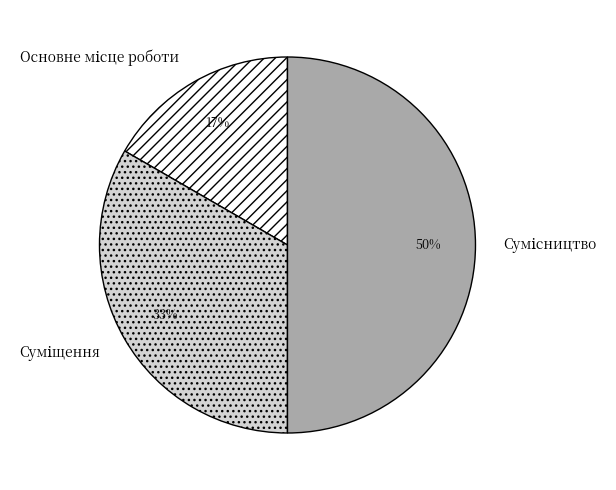

To the nearest percent, what is the difference between the largest and smallest slice percentages?

33%